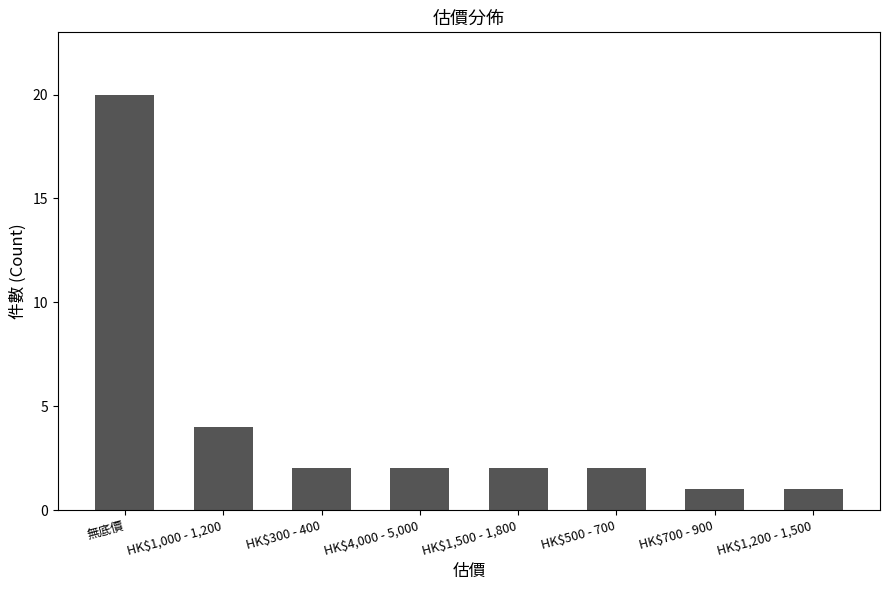

What is the sum of all values?

34